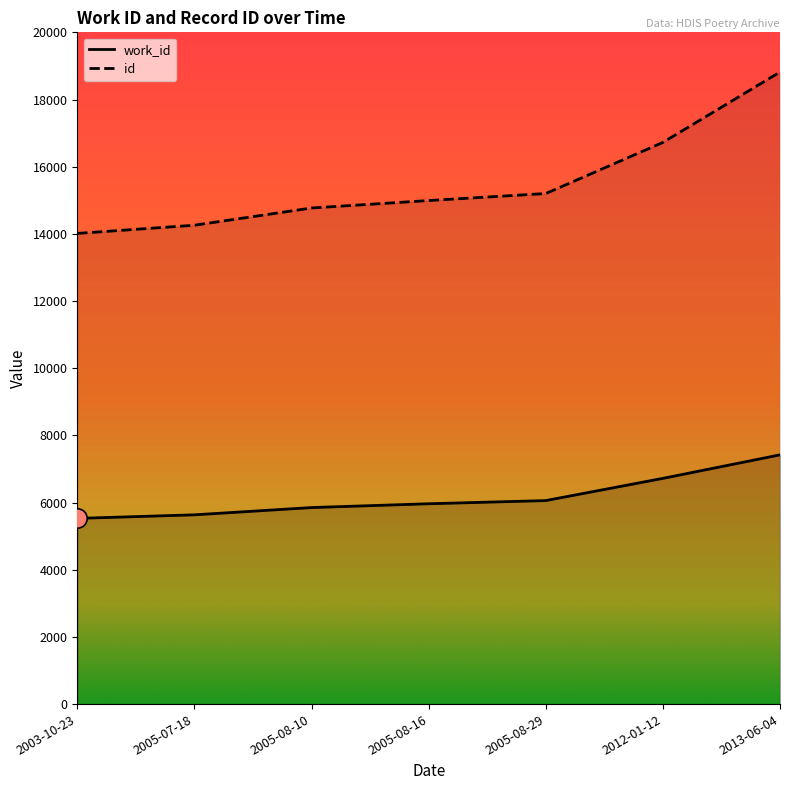

How many lines are shown in the chart?

2